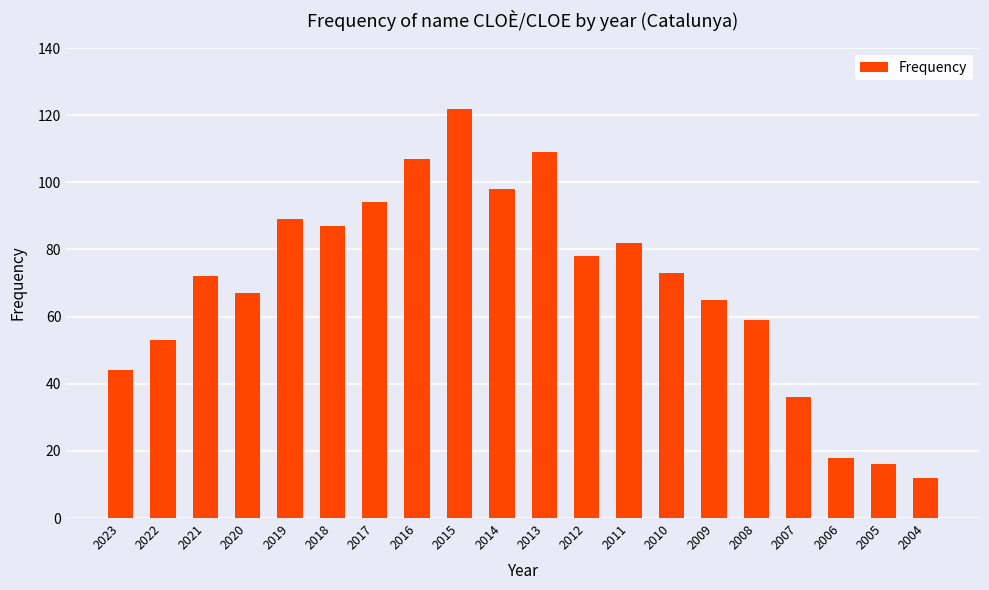

Read the value at 2021.

72